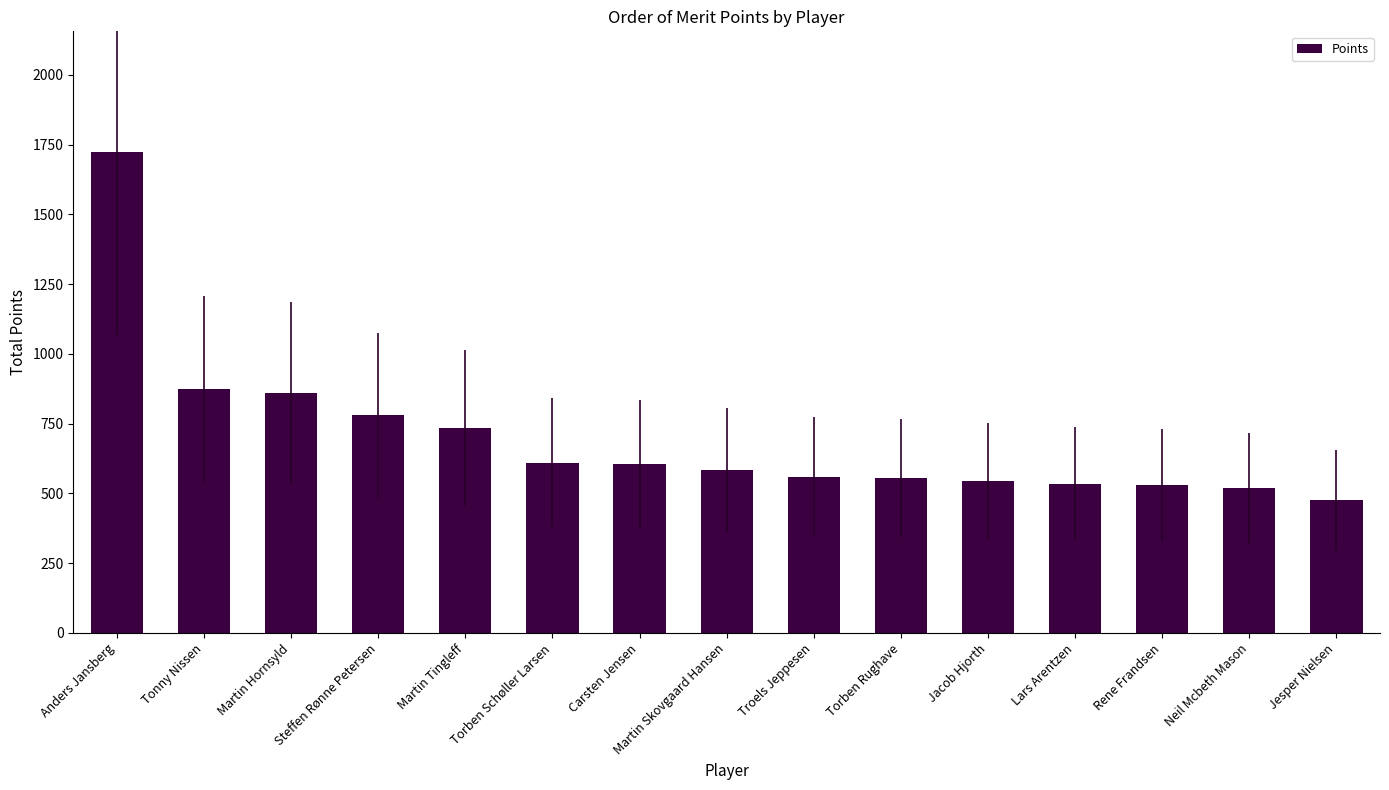

What position from the right is Martin Tingleff?

11